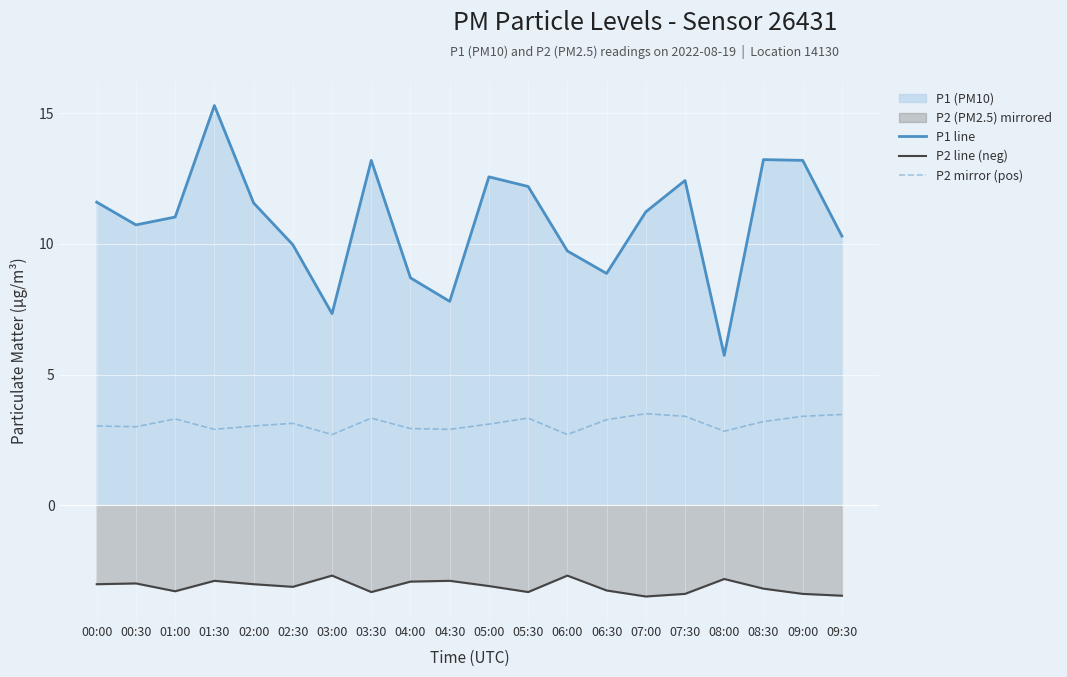

How many lines are shown in the chart?

3